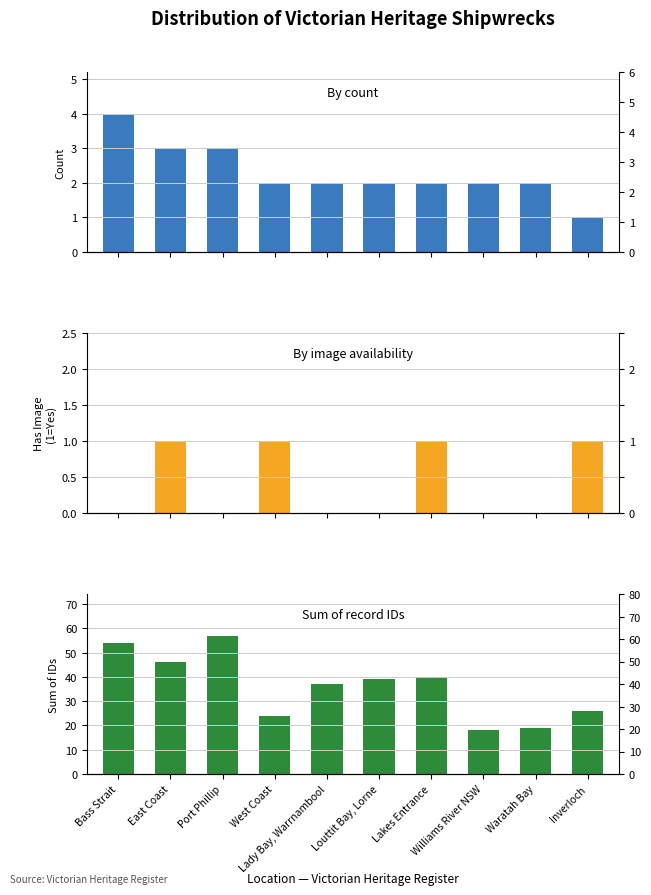

Reading left to right, what are all the values shown in this chart?

Count: Bass Strait=4	East Coast=3	Port Phillip=3	West Coast=2	Lady Bay, Warrnambool=2	Louttit Bay, Lorne=2	Lakes Entrance=2	Williams River NSW=2	Waratah Bay=2	Inverloch=1
Has Image: Bass Strait=0	East Coast=1	Port Phillip=0	West Coast=1	Lady Bay, Warrnambool=0	Louttit Bay, Lorne=0	Lakes Entrance=1	Williams River NSW=0	Waratah Bay=0	Inverloch=1
ID Sum: Bass Strait=54	East Coast=46	Port Phillip=57	West Coast=24	Lady Bay, Warrnambool=37	Louttit Bay, Lorne=39	Lakes Entrance=40	Williams River NSW=18	Waratah Bay=19	Inverloch=26